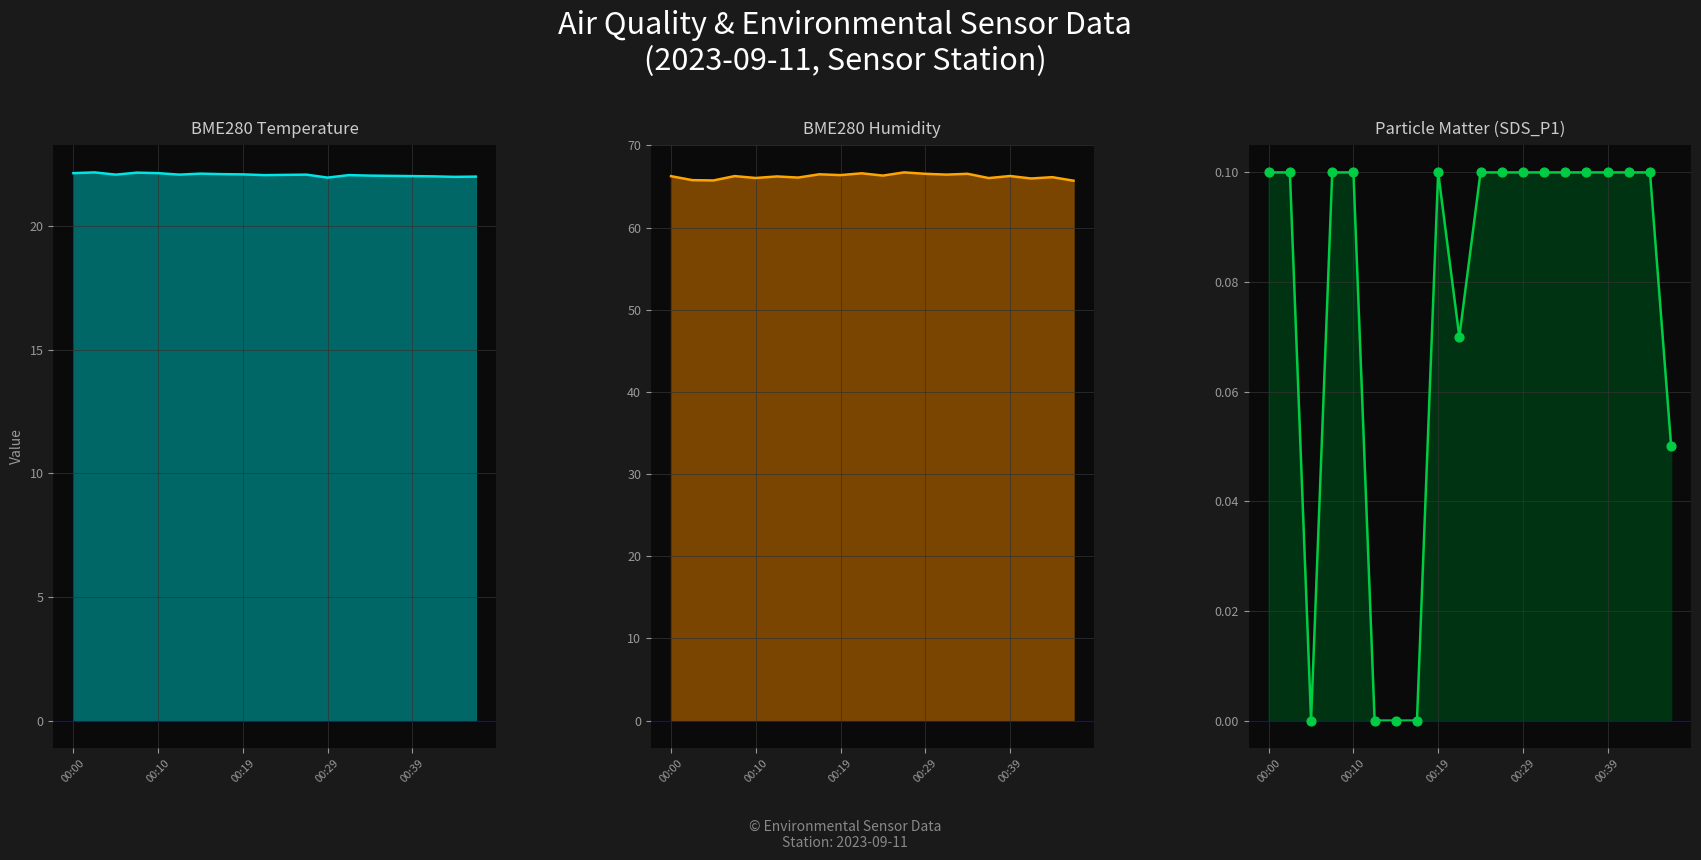

At which category is the sum across all series the highest?

11